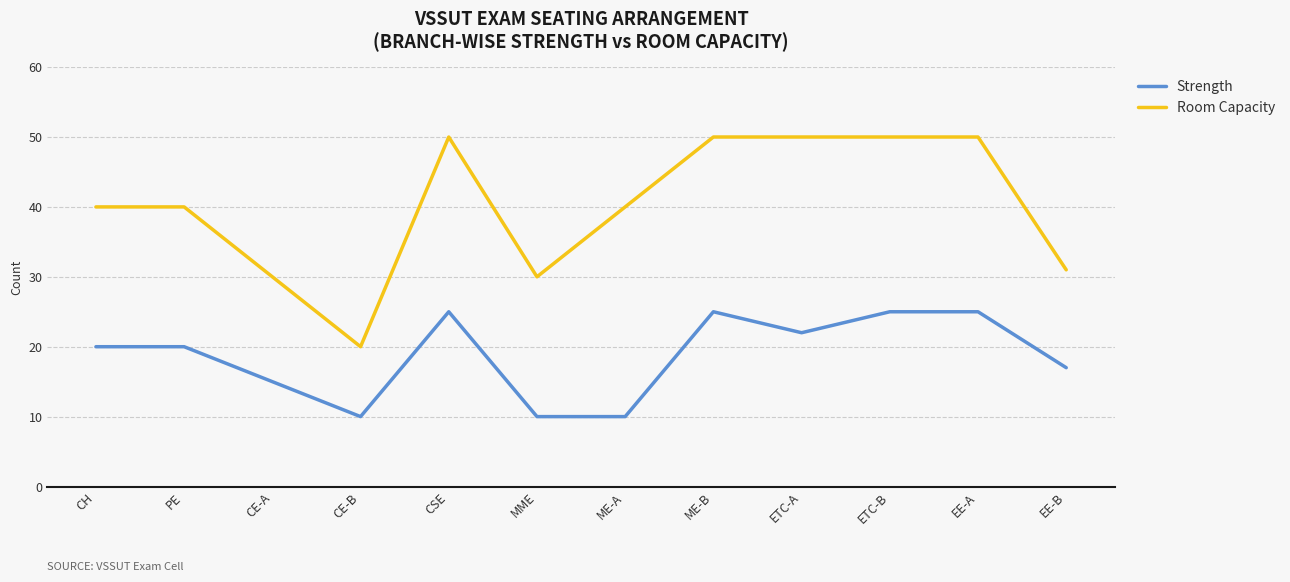

True or false: Room Capacity and Strength intersect in this chart.

False